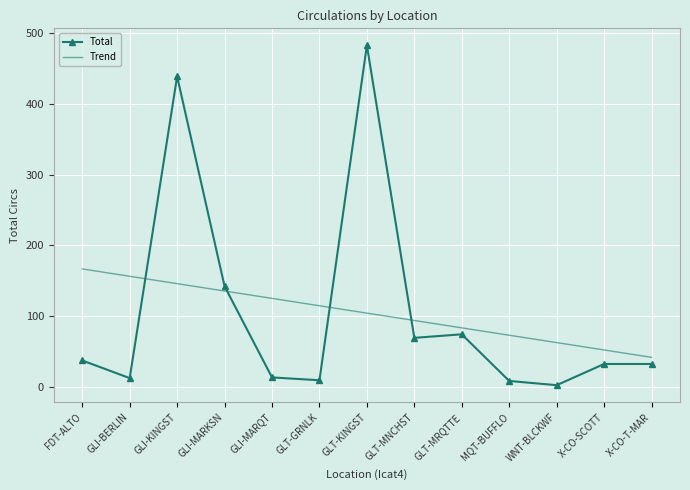

What is the maximum value for Total?

483.0